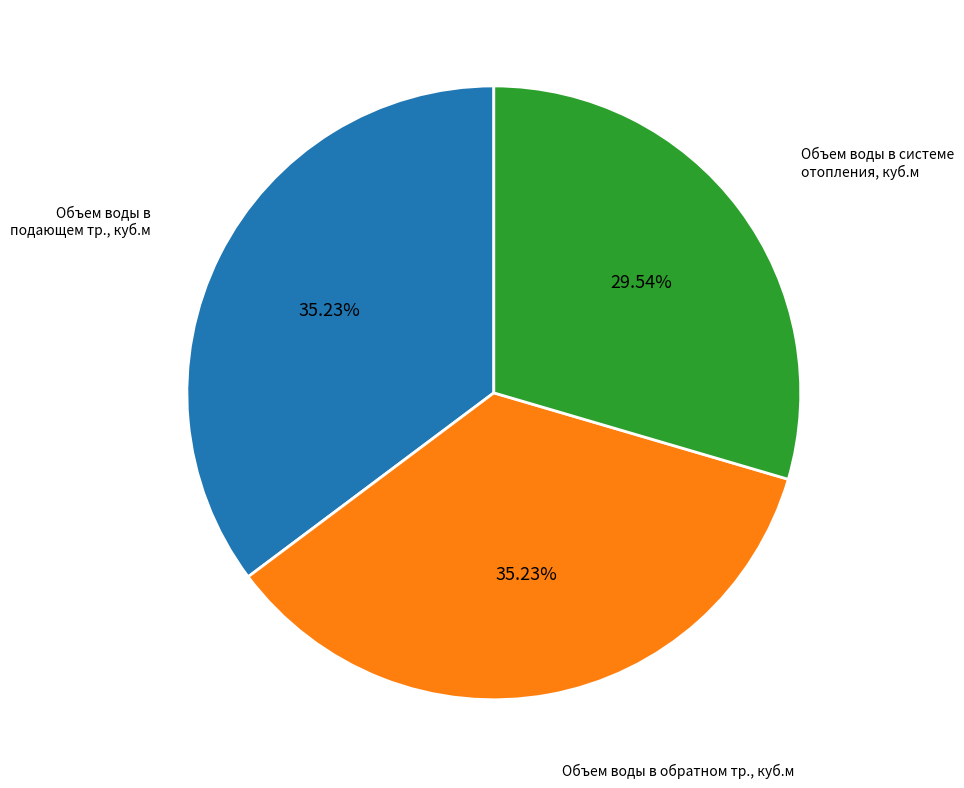

How many slices are in this pie chart?

3